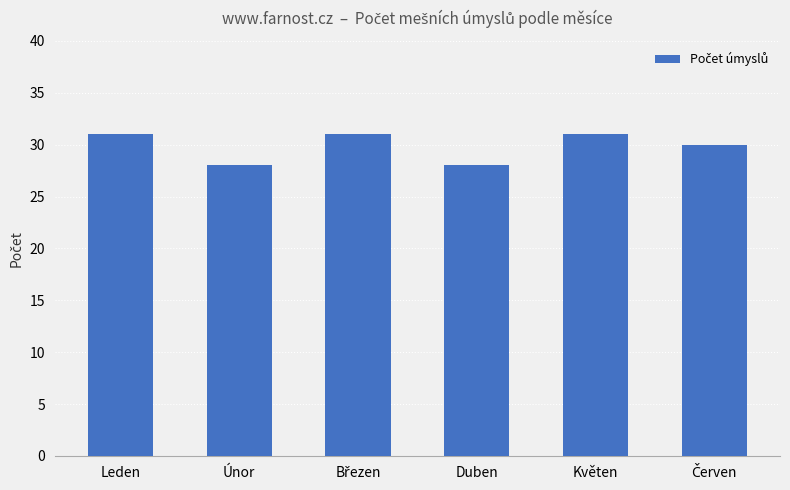

What is the label of the 4th bar from the left?

Duben